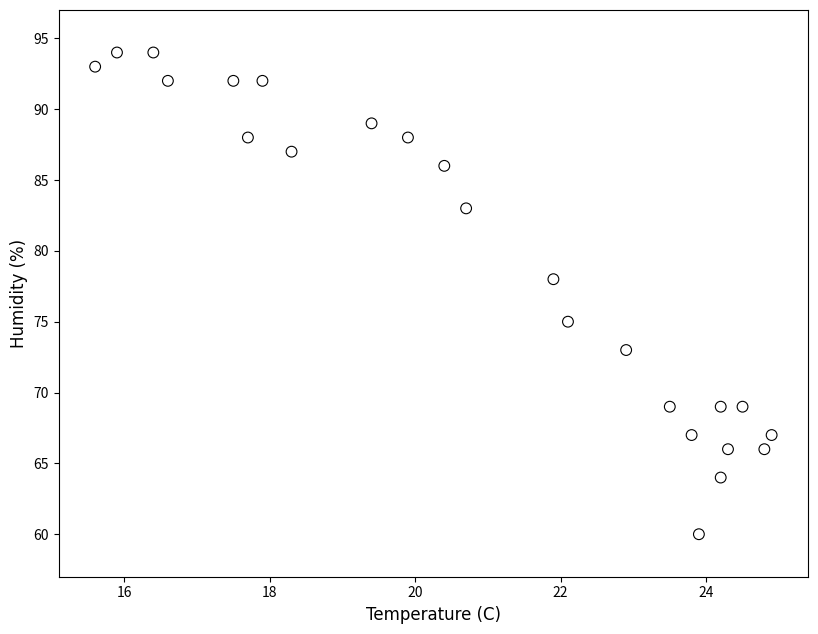

What Y value in the scatter plot is closest to 77?

78